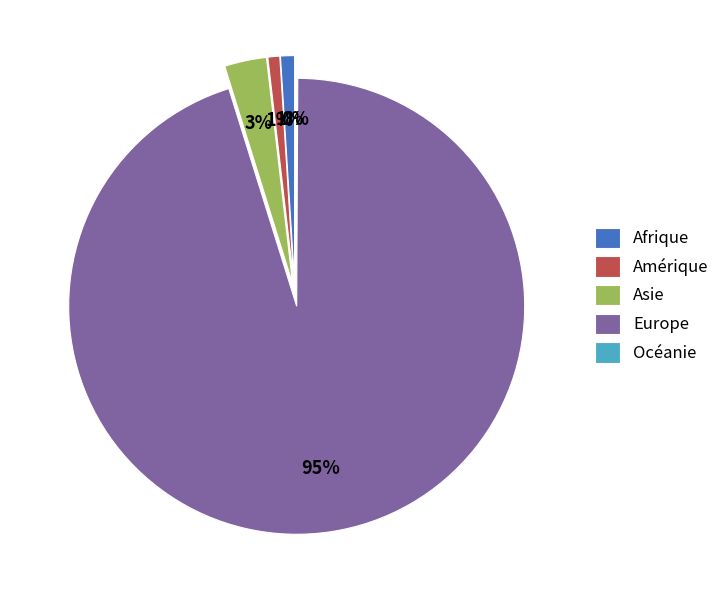

To the nearest percent, what percentage of the pie is Afrique?

1%